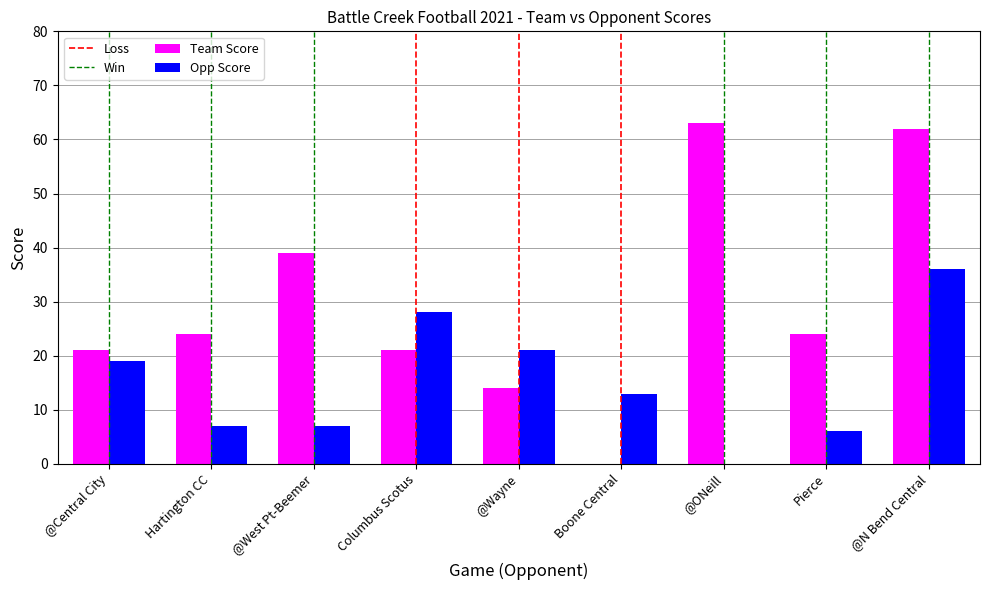

At which category is the sum across all series the highest?

@N Bend Central